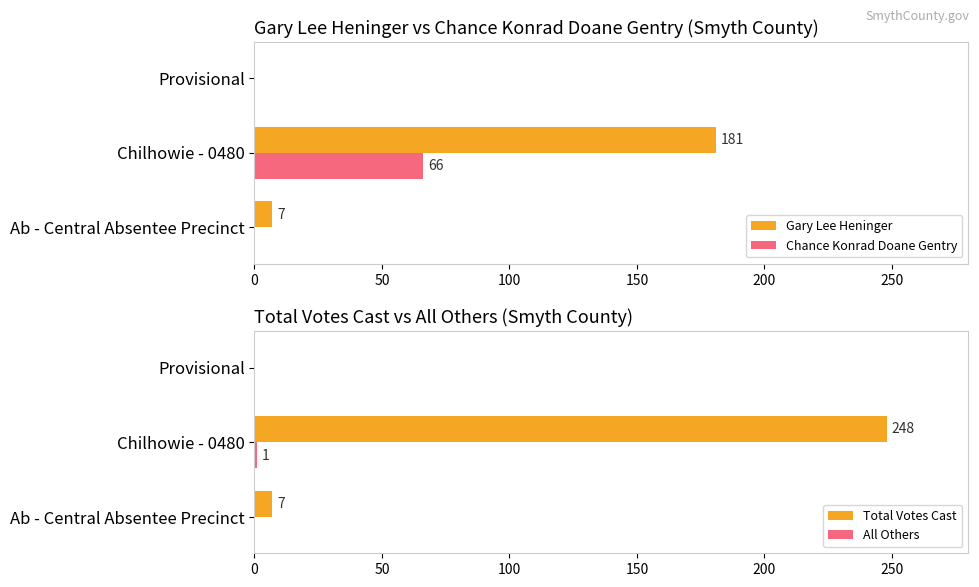

The Total Votes Cast series shows 323 at Chilhowie - 0480. True or false?

False